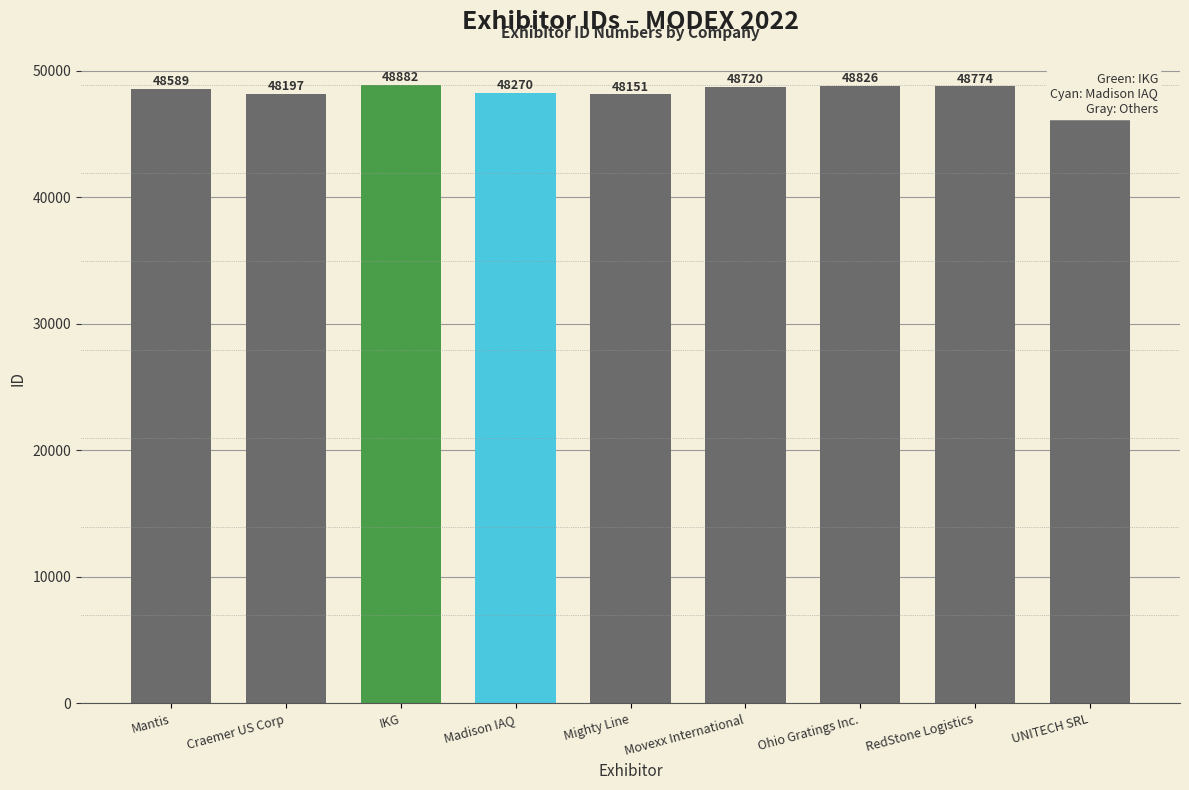

Where is the data nearest to the value 48516?

Mantis